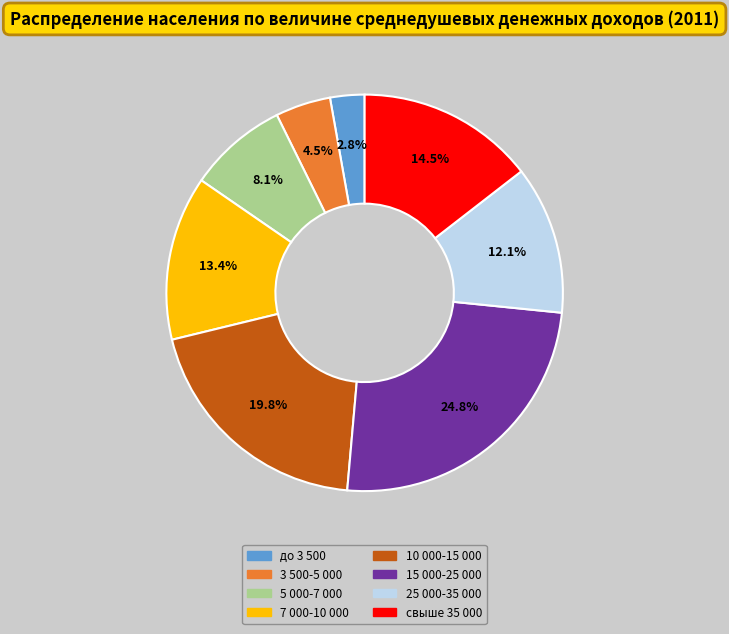

Rank the categories by value from lowest to highest.

до 3 500, 3 500-5 000, 5 000-7 000, 25 000-35 000, 7 000-10 000, свыше 35 000, 10 000-15 000, 15 000-25 000